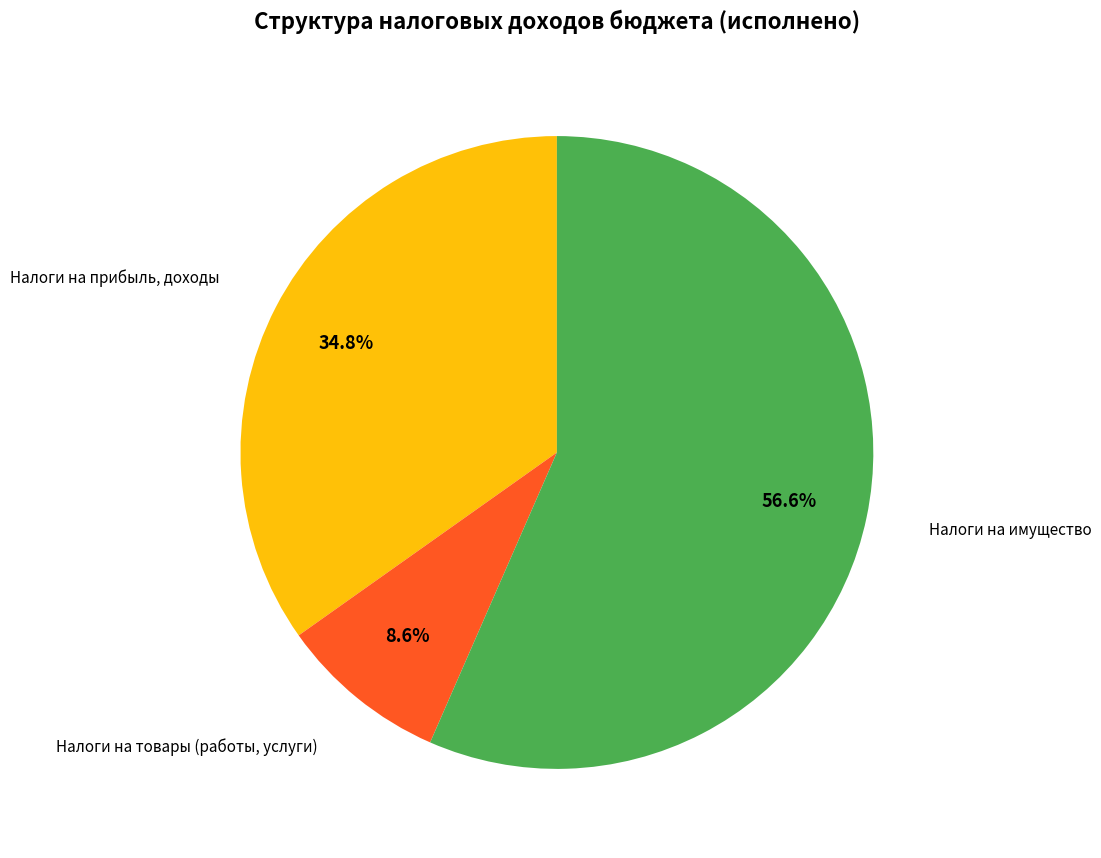

Is there a majority slice in this chart?

Yes